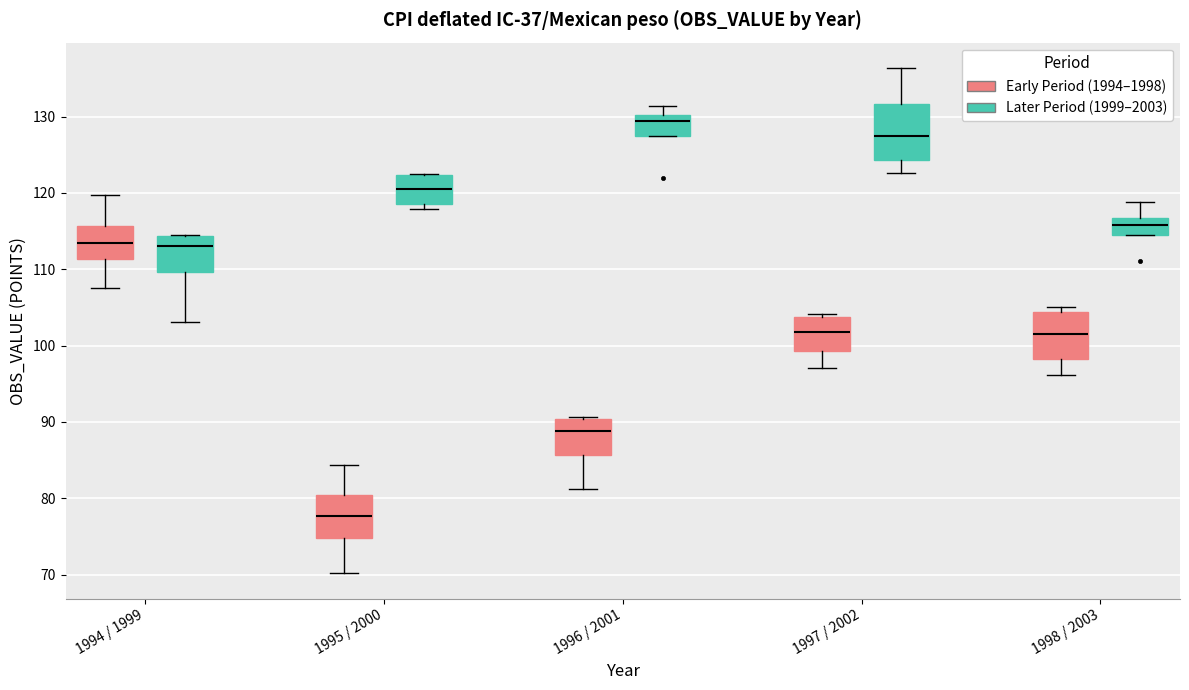

Reading left to right, read every box against the y-axis: the position of its median line, the range the box covers, and the ends of its whiskers. The values are not printed on the chart, so give them approximately, as read against the axis.

1994 / 1999 (Early Period (1994–1998)): median 113, box 111 to 116, whiskers 108 to 120
1994 / 1999 (Later Period (1999–2003)): median 113, box 110 to 114, whiskers 103 to 114
1995 / 2000 (Early Period (1994–1998)): median 78, box 75 to 80, whiskers 70 to 84
1995 / 2000 (Later Period (1999–2003)): median 121, box 119 to 122, whiskers 118 to 122
1996 / 2001 (Early Period (1994–1998)): median 89, box 86 to 90, whiskers 81 to 91
1996 / 2001 (Later Period (1999–2003)): median 129, box 127 to 130, whiskers 127 to 131
1997 / 2002 (Early Period (1994–1998)): median 102, box 99 to 104, whiskers 97 to 104 (just above the box's upper edge)
1997 / 2002 (Later Period (1999–2003)): median 127, box 124 to 132, whiskers 123 to 136
1998 / 2003 (Early Period (1994–1998)): median 102, box 98 to 104, whiskers 96 to 105
1998 / 2003 (Later Period (1999–2003)): median 116, box 115 to 117, whiskers 115 to 119